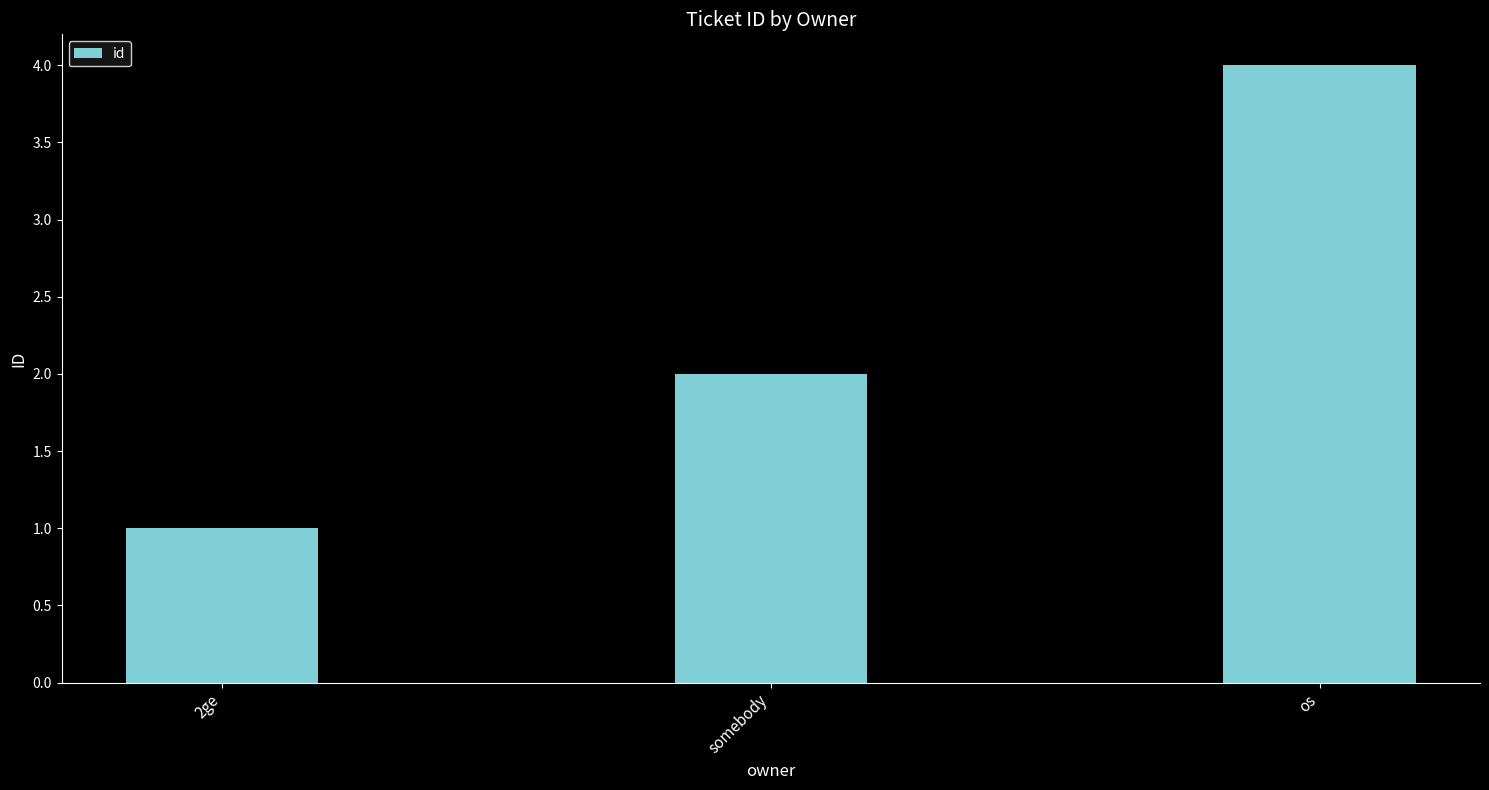

What is the change in value from somebody to os?

+2